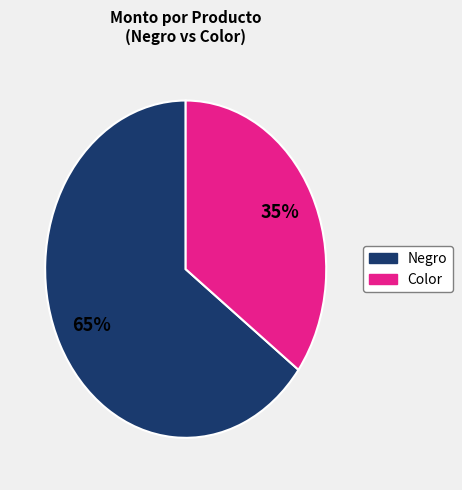

Which slice is the largest?

Negro